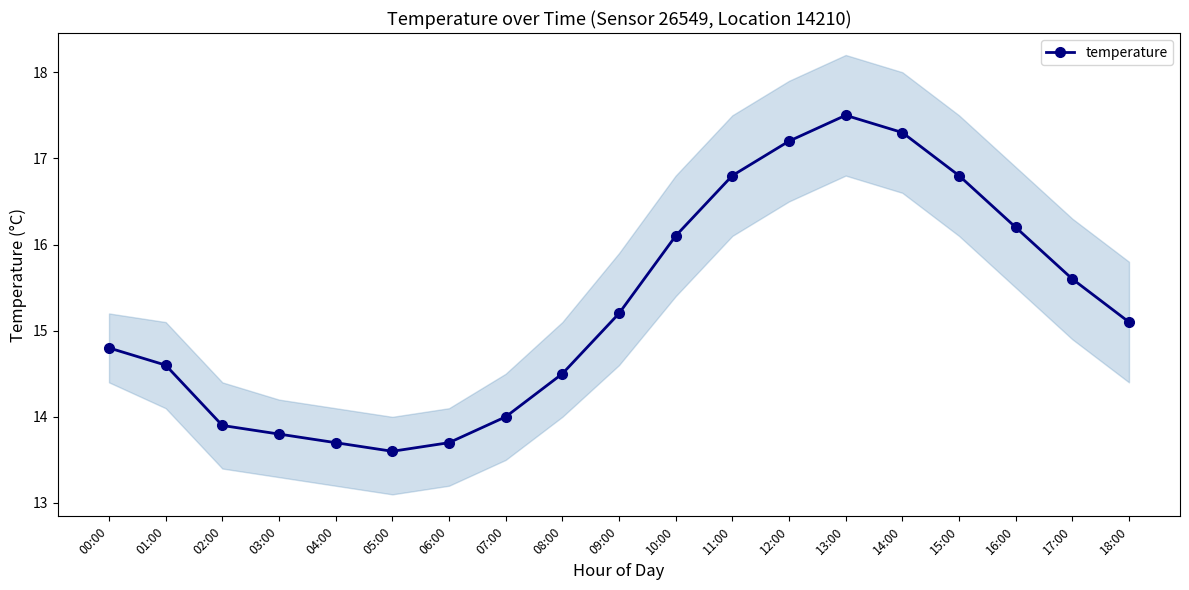

True or false: the data shows 14.5 at 08:00.

True